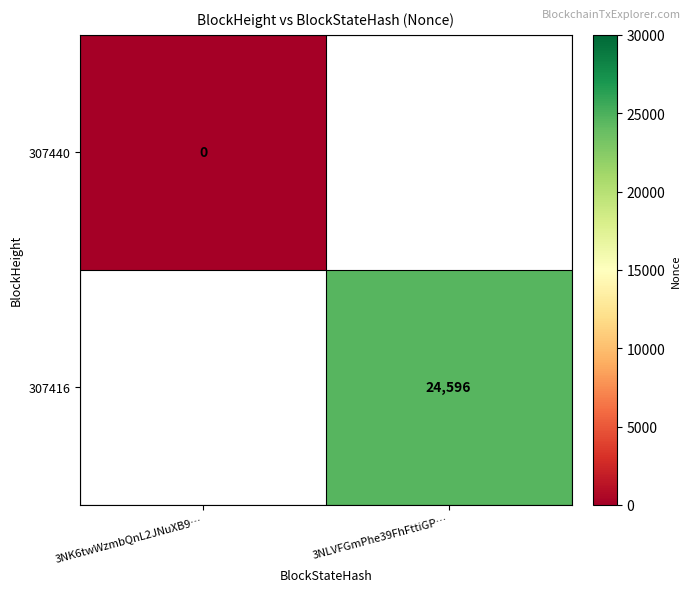

The value of 307416 at 3NLVFGmPhe39FhFttiGP… is 7787. True or false?

False